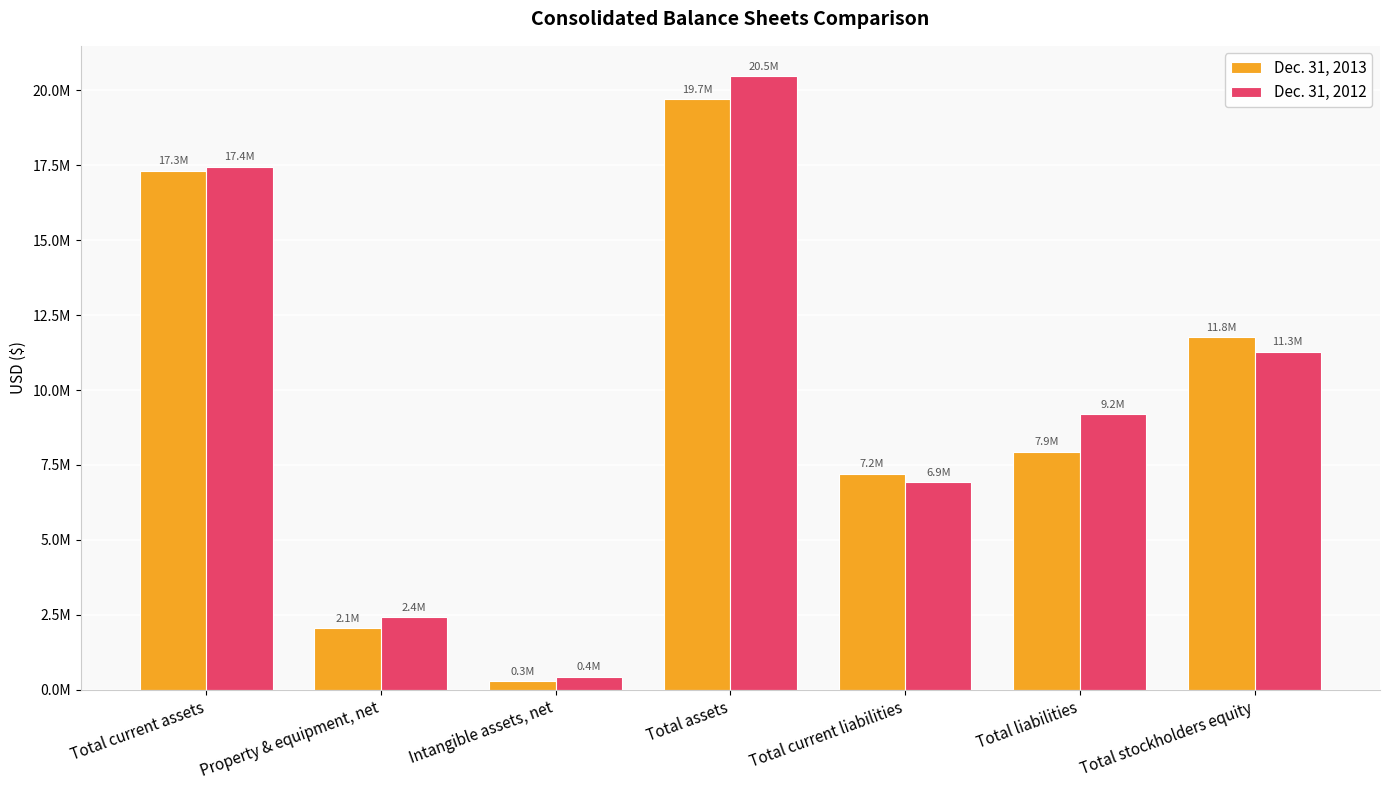

What are all the series names shown in the legend?

Dec. 31, 2013, Dec. 31, 2012